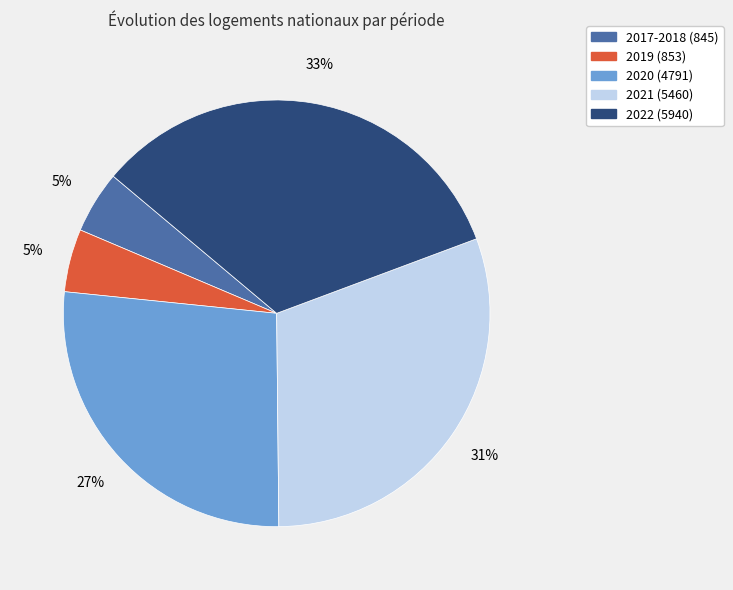

Is it true that 2020 (4791) is 22% of the pie?

False